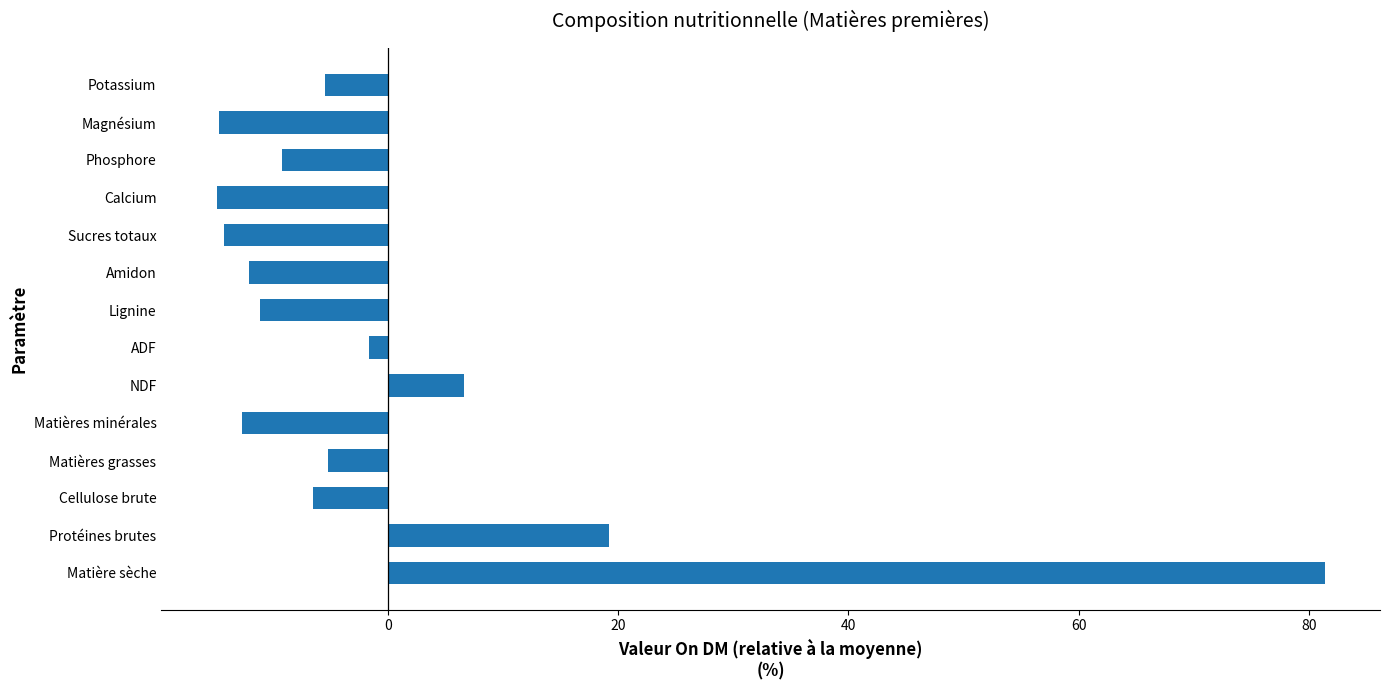

The value at Cellulose brute is -6.4. True or false?

True